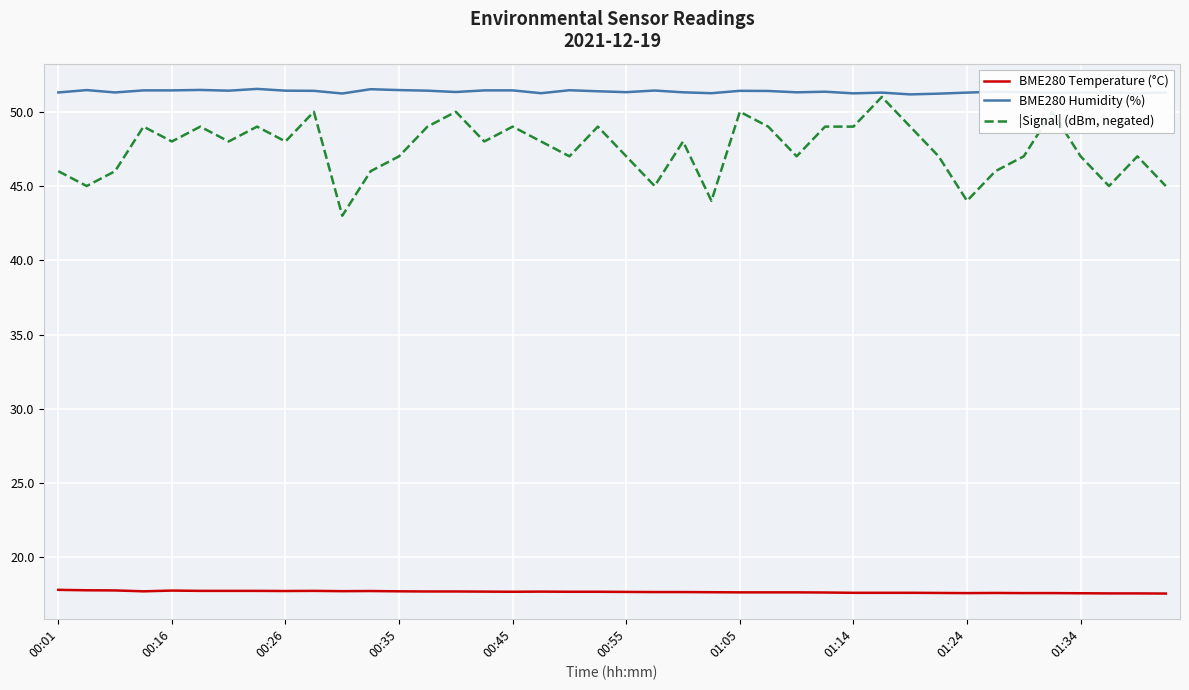

Which series has the widest spread of values?

|Signal| (dBm, negated)